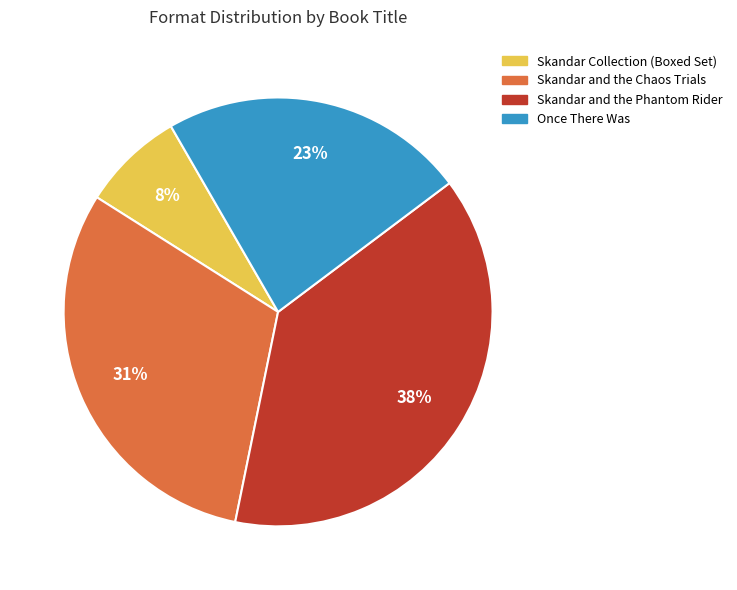

Which category has the smallest portion of the pie?

Skandar Collection (Boxed Set)